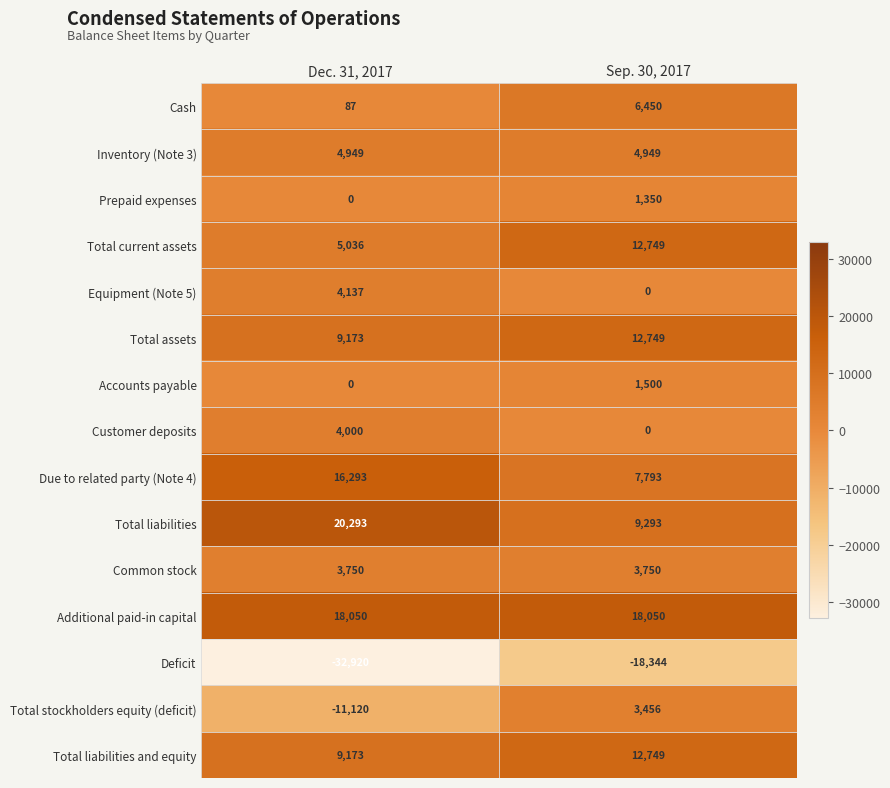

Rank the categories by Accounts payable value from lowest to highest.

Dec. 31, 2017, Sep. 30, 2017